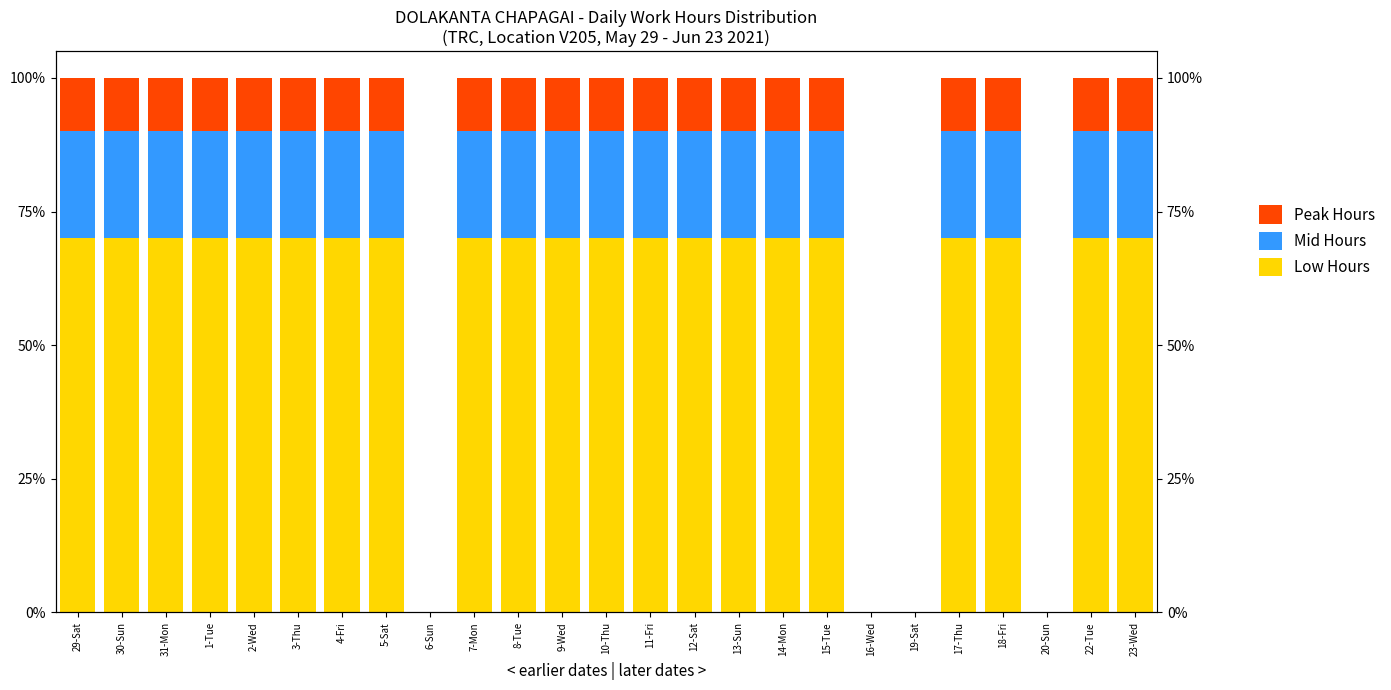

What is the difference between the maximum and minimum values in the Low Hours series?

70.0